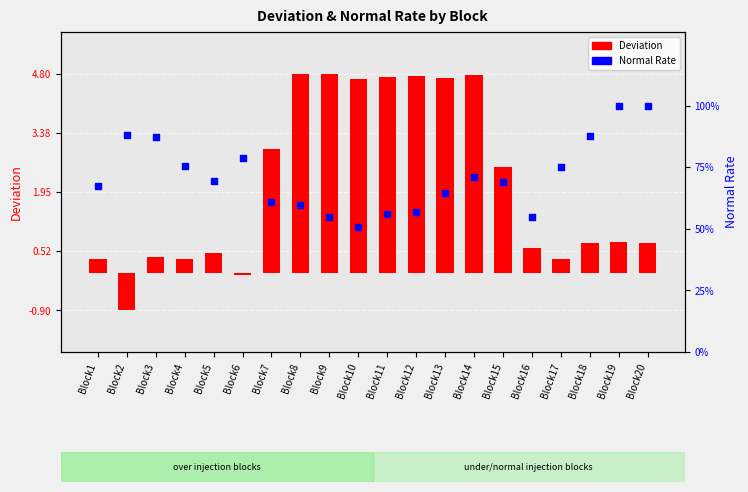

Is the value of Deviation at Block11 greater than the value of Normal Rate at Block17?

No